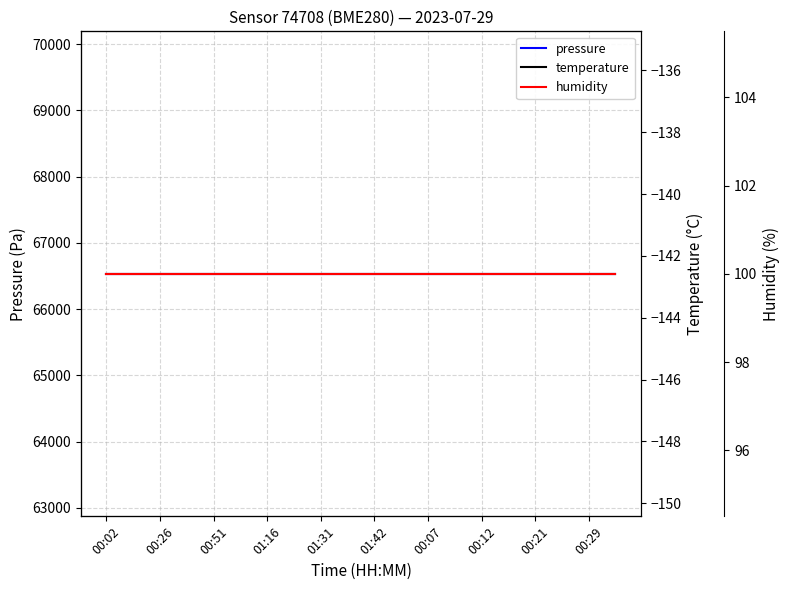

At 01:16, list the series in order from largest to smallest.

pressure, humidity, temperature